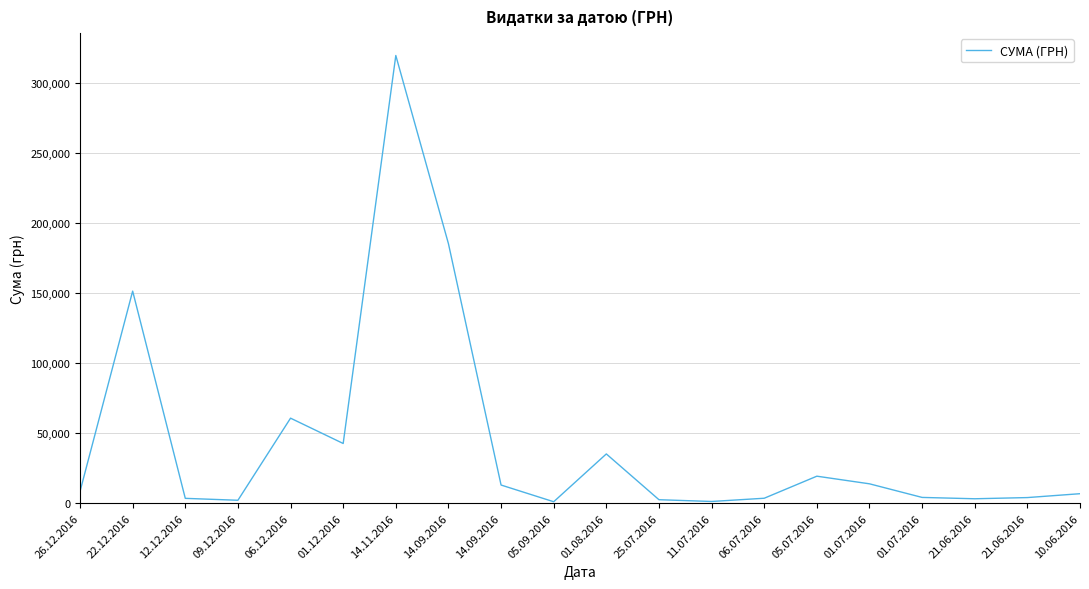

At which label is the value closest to 160285?

22.12.2016